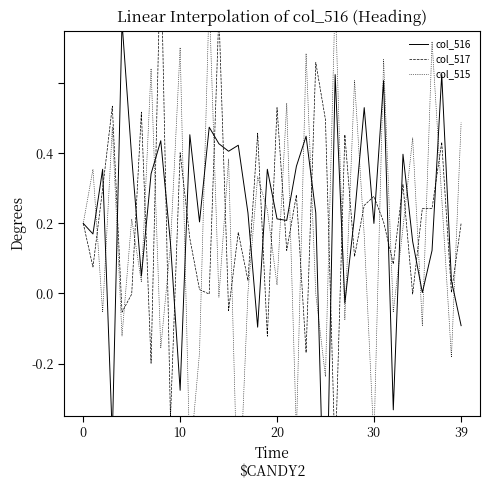

What is the label of the 32nd point from the right?

8